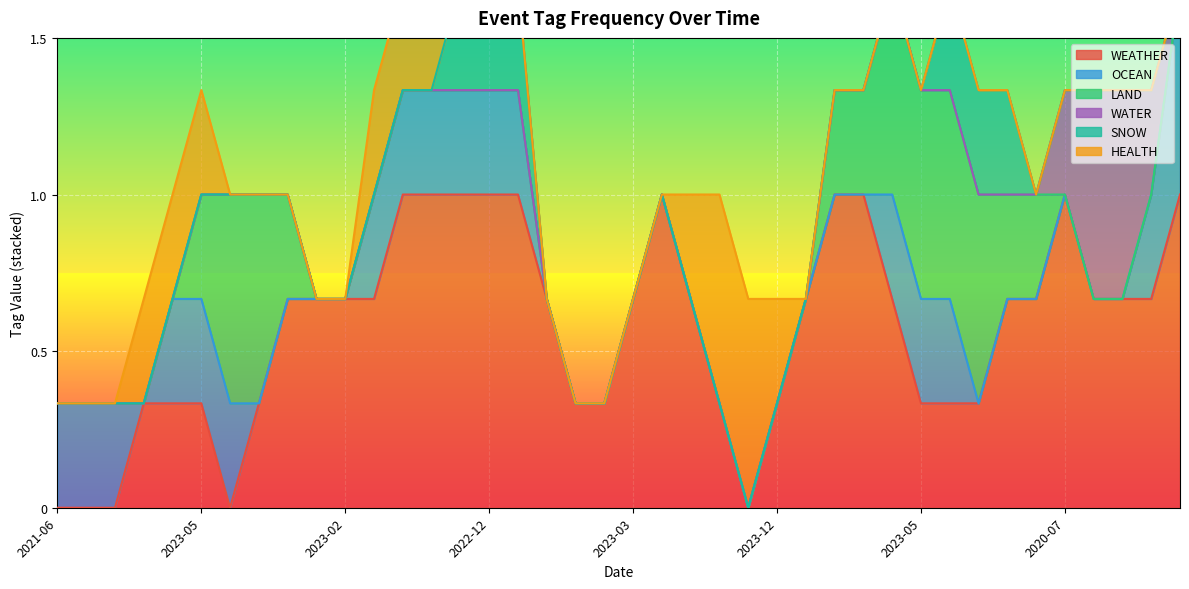

How many distinct data groups are displayed?

6